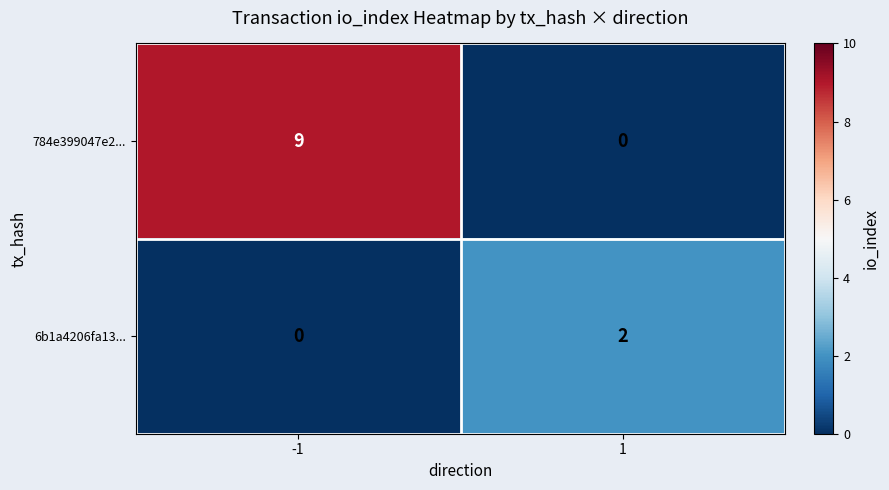

How many categories are shown in the chart?

2